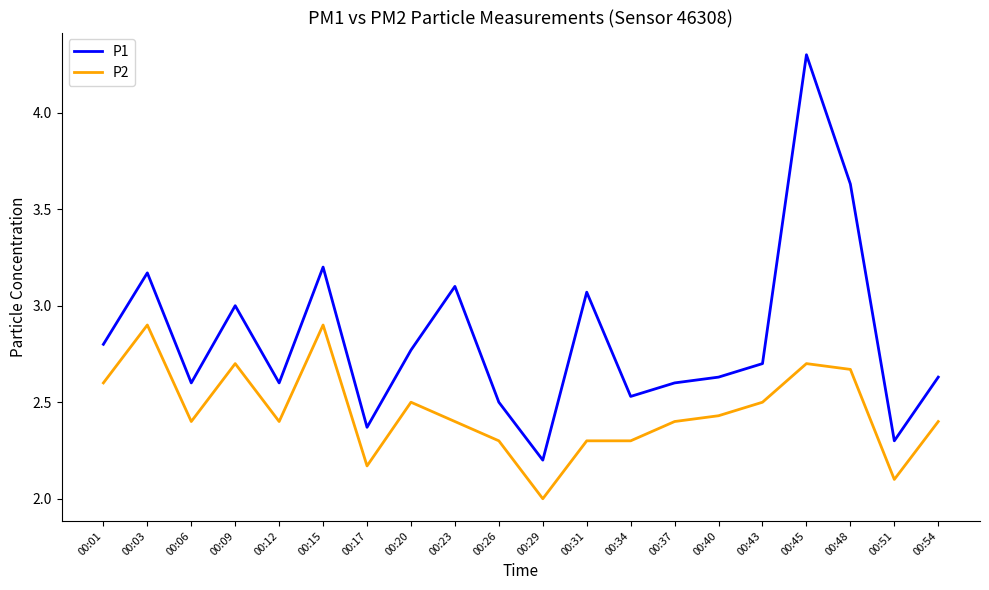

True or false: P1 and P2 cross at least once.

False